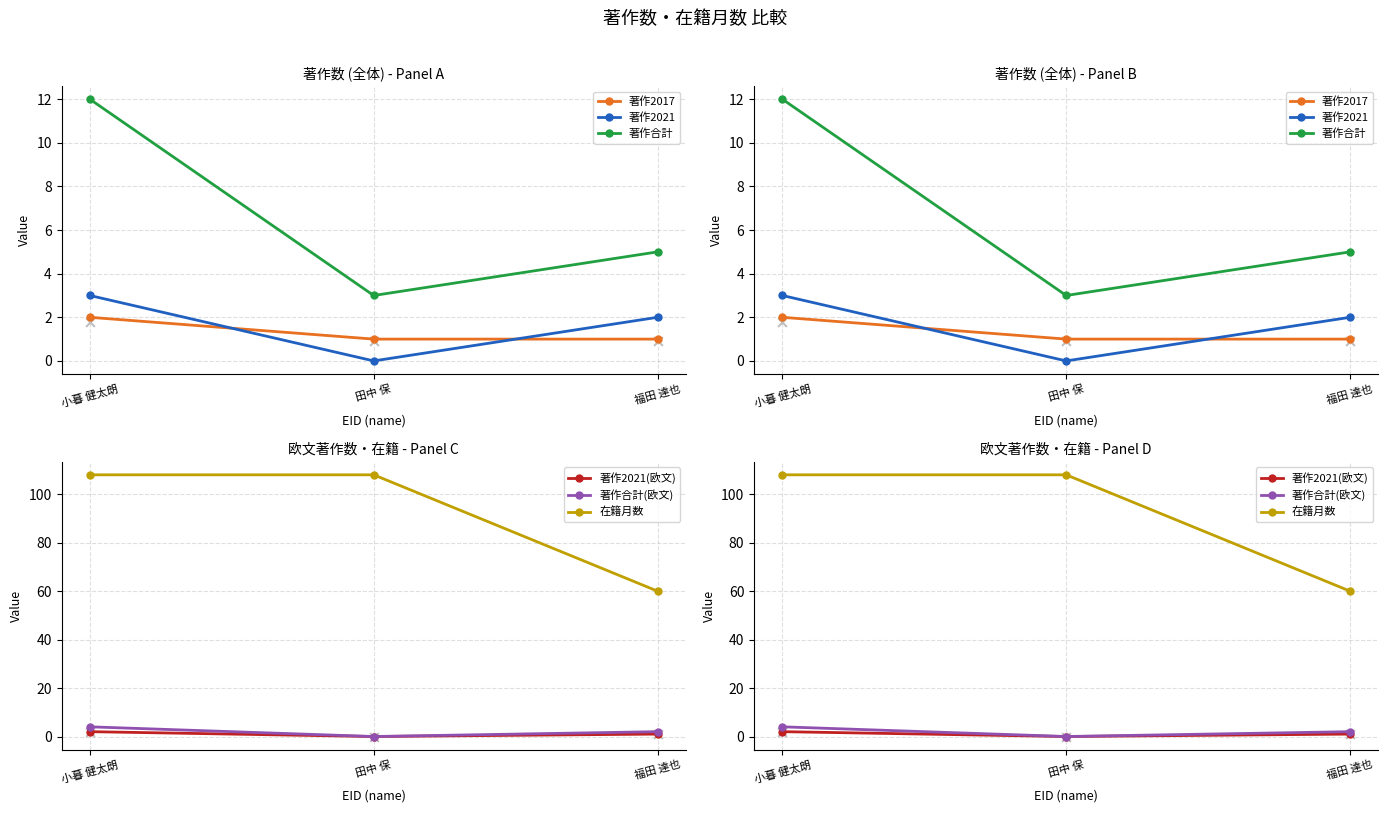

At how many categories does at least one series exceed 11?

3